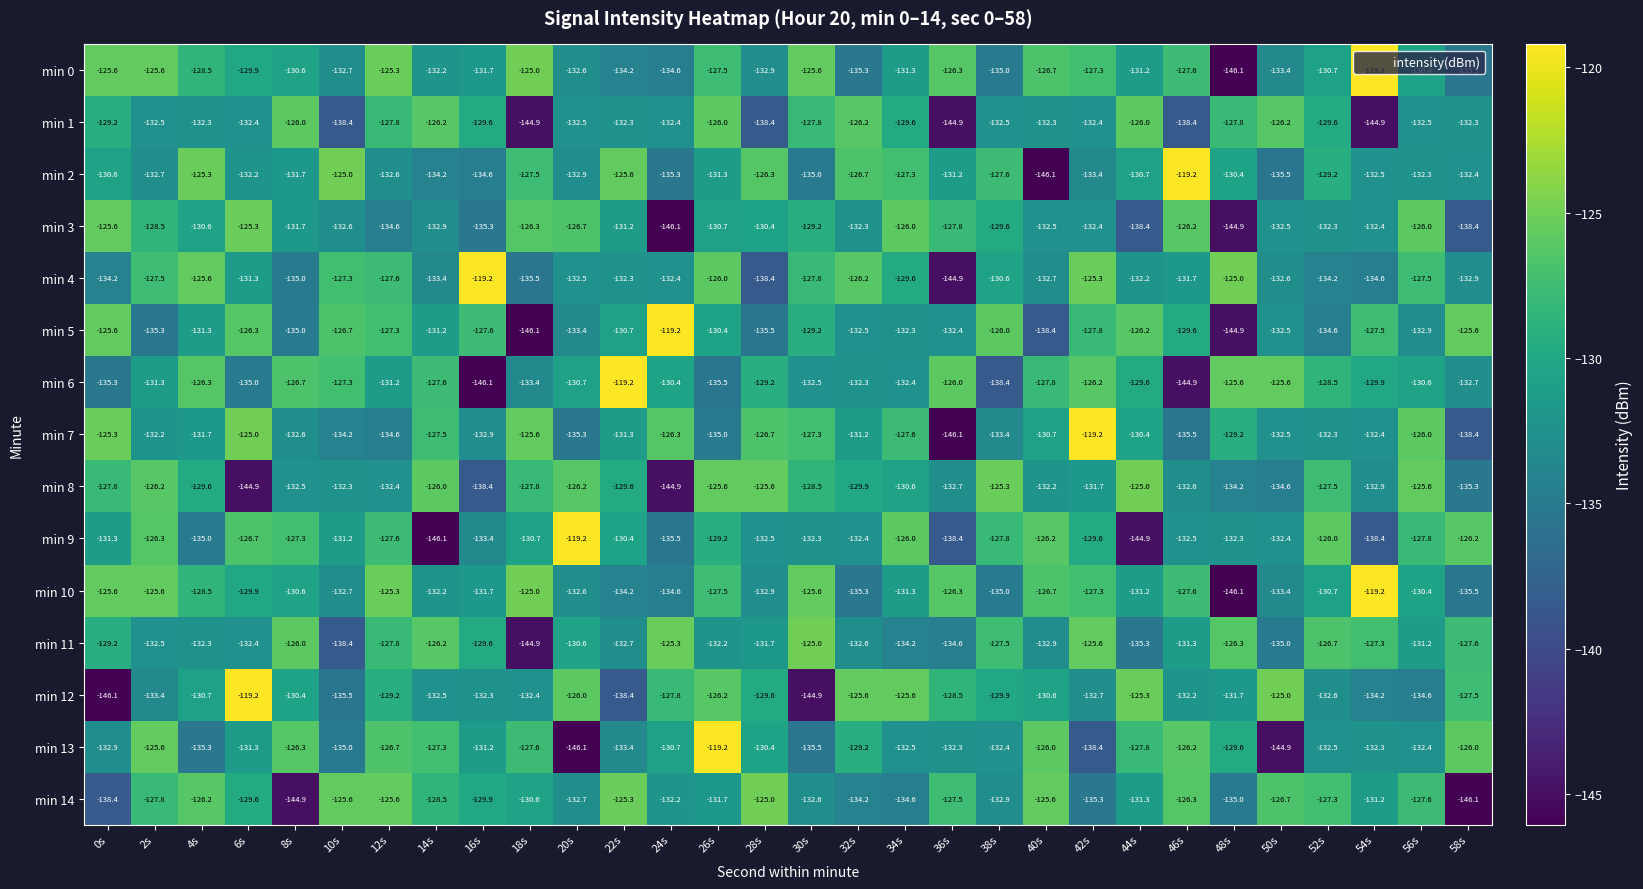

True or false: min 12 has a value of -177.7 at 36s.

False